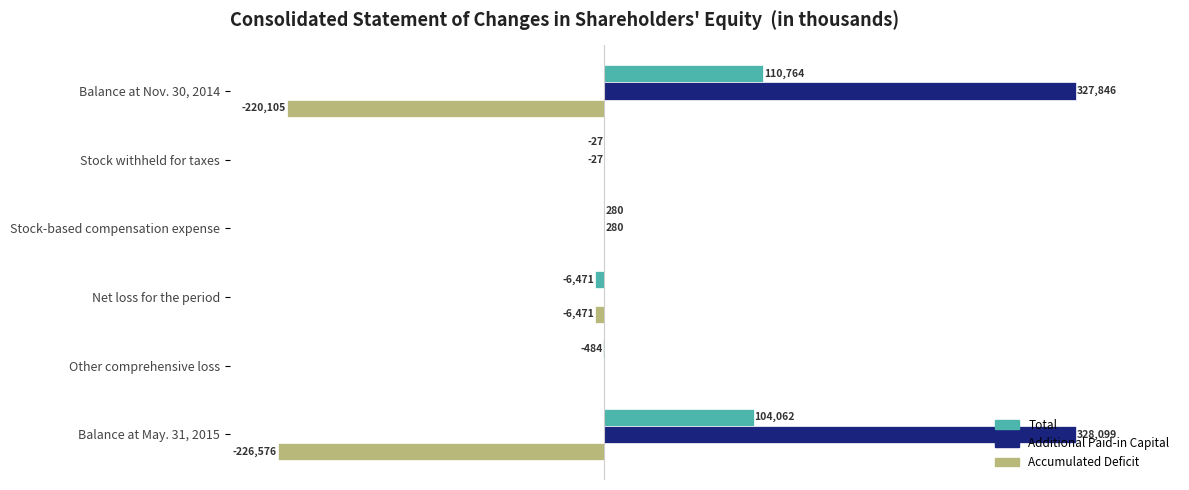

At which category is the sum across all series the highest?

Balance at Nov. 30, 2014